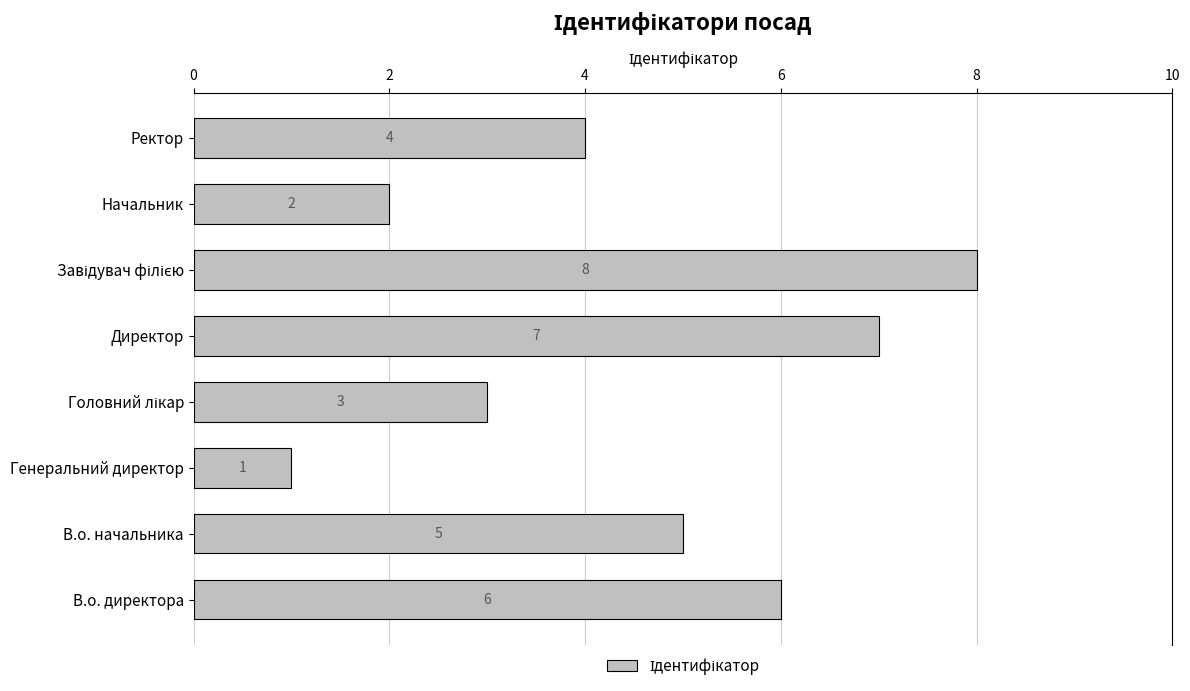

The chart shows a value of 6 at В.о. директора. True or false?

True